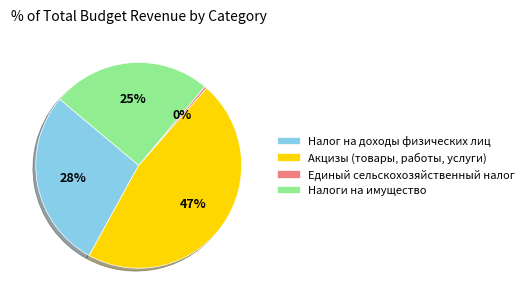

Is the sum of Налоги на имущество and Налог на доходы физических лиц greater than half?

Yes